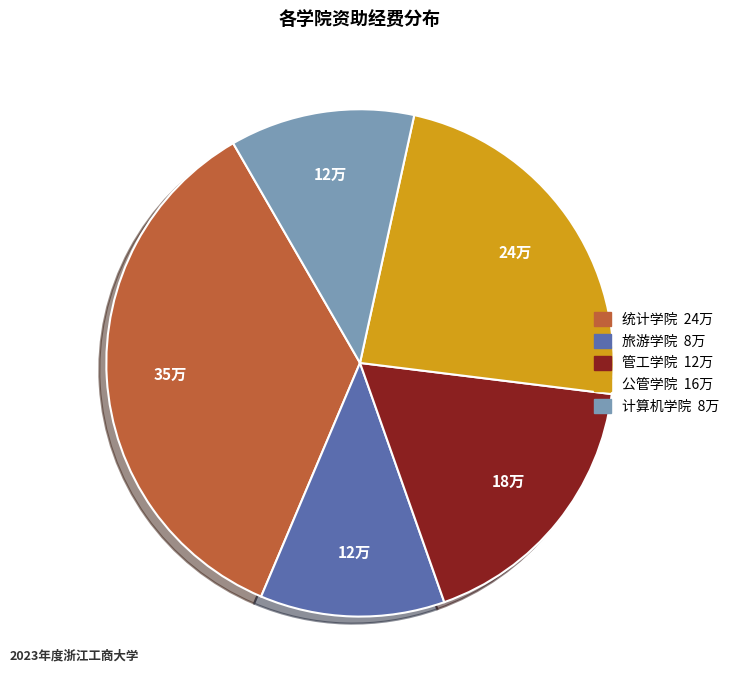

Count the number of slices in the pie.

5